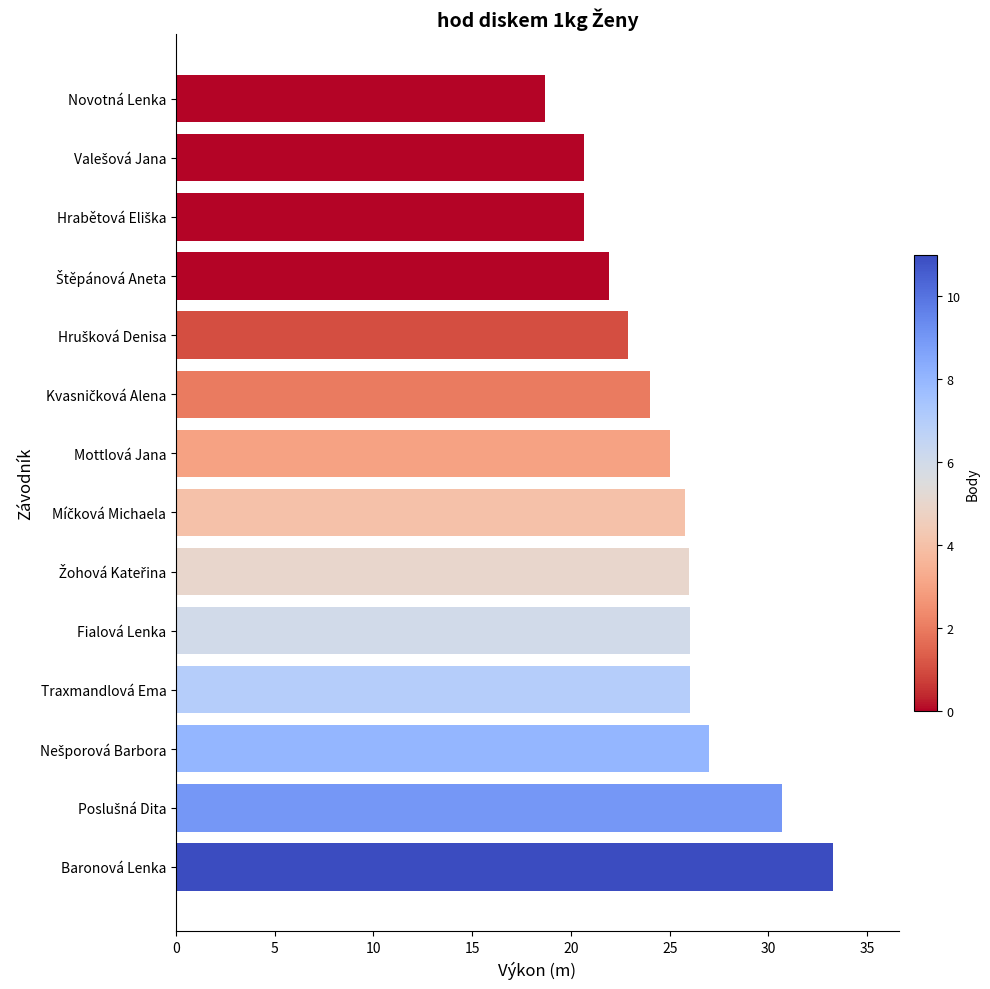

What is the average value?

24.9